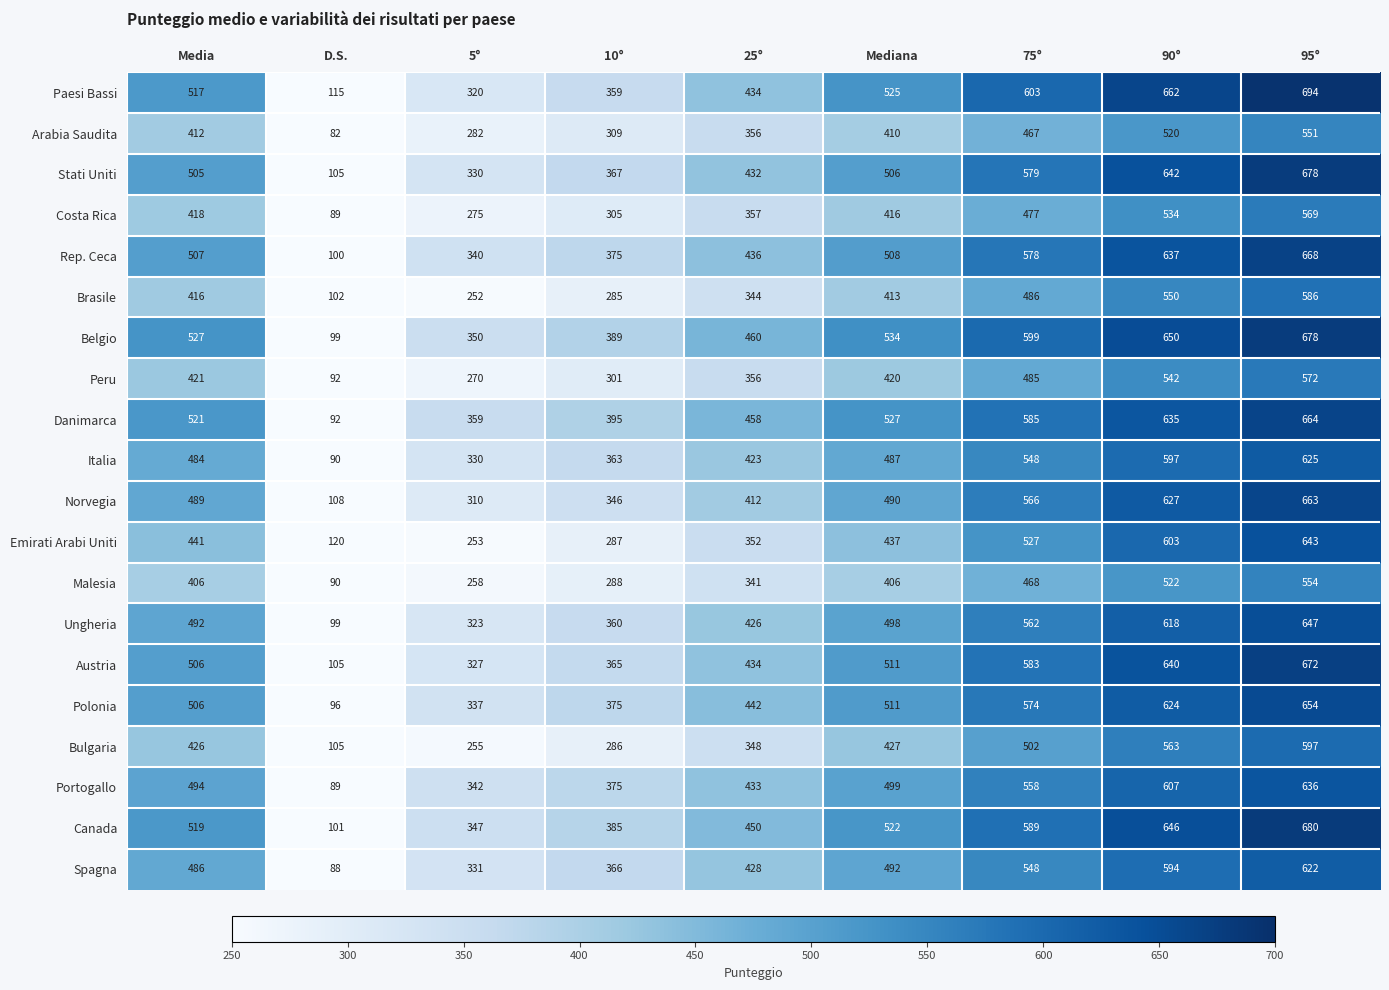

At which category is the sum across all series the highest?

95°